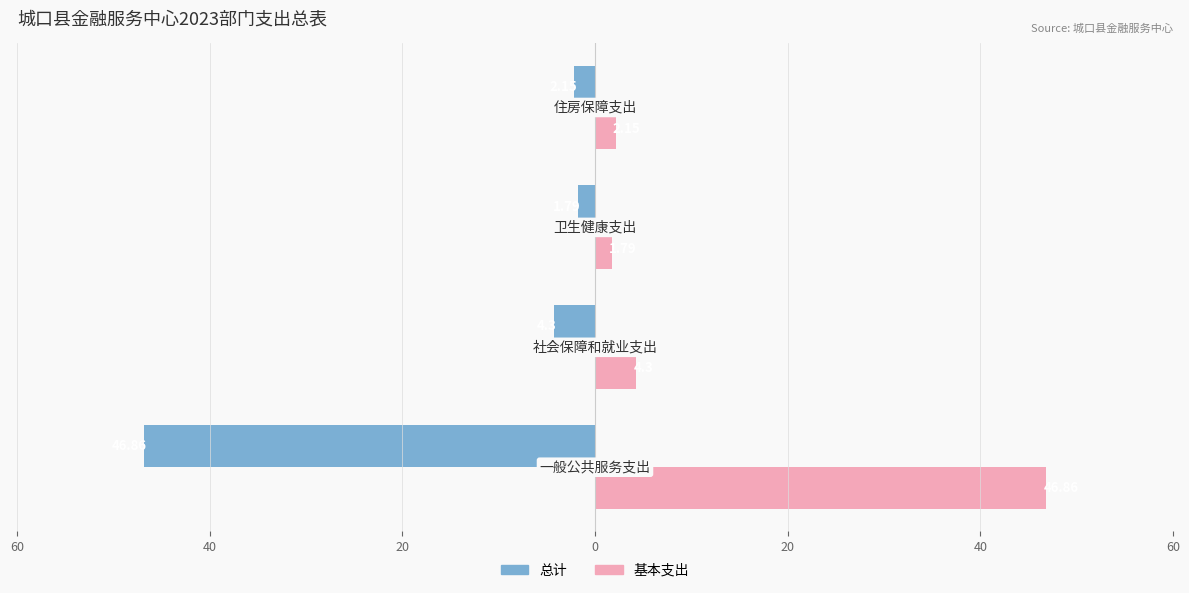

What are all the series names shown in the legend?

总计, 基本支出